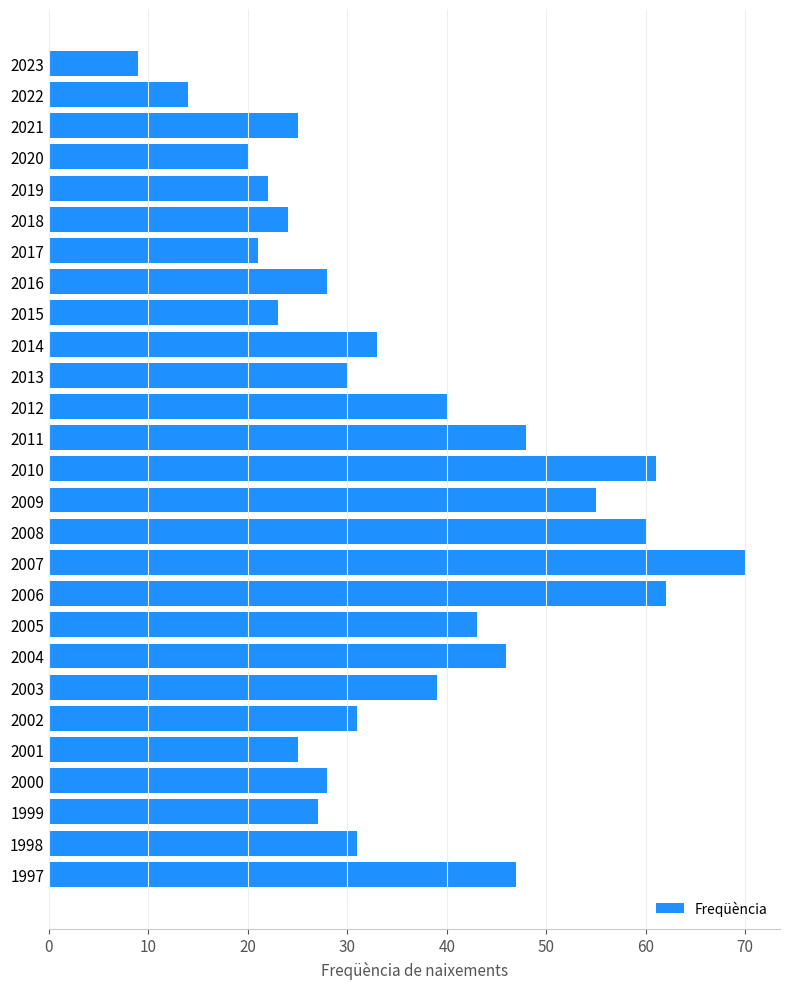

What is the sum of all values?

962